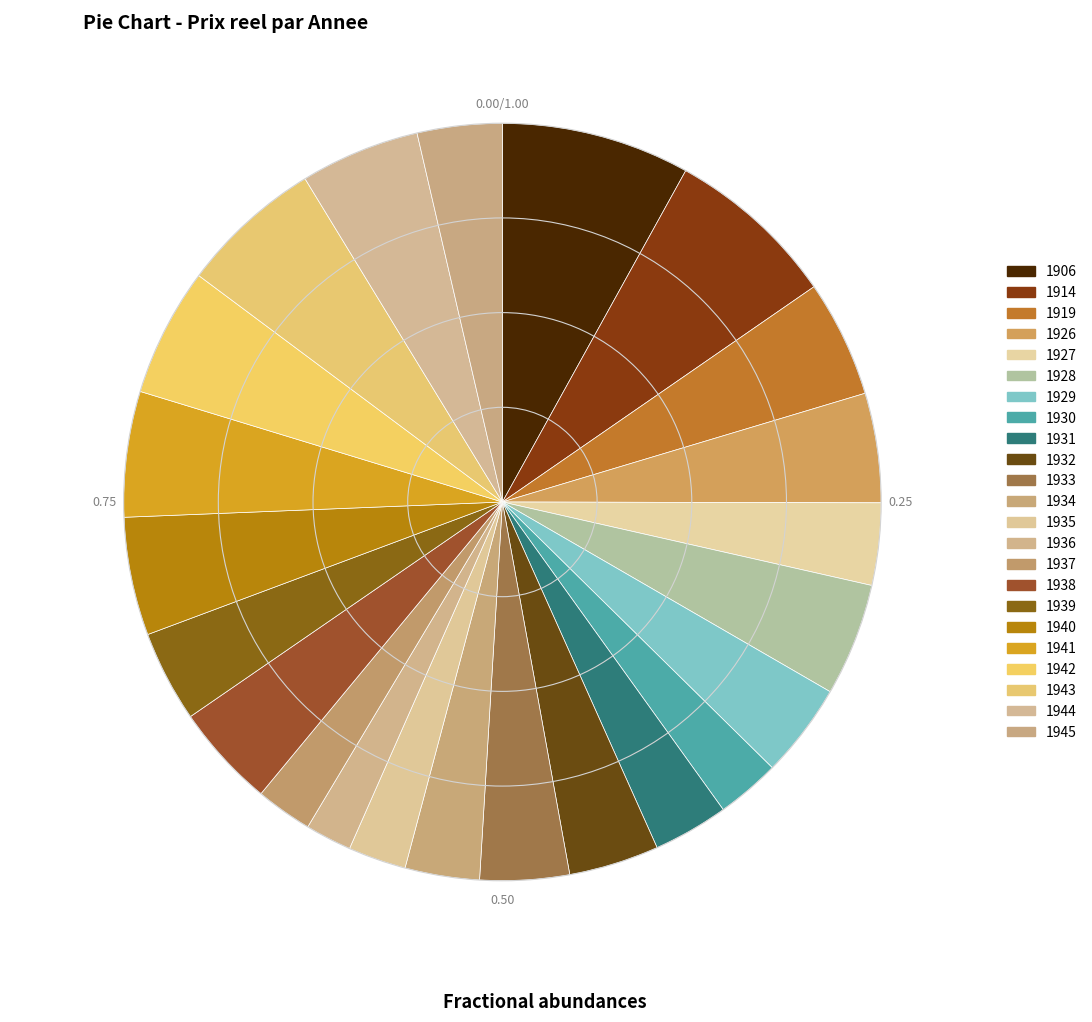

What percentage is the 1926 slice, to the nearest percent?

5%